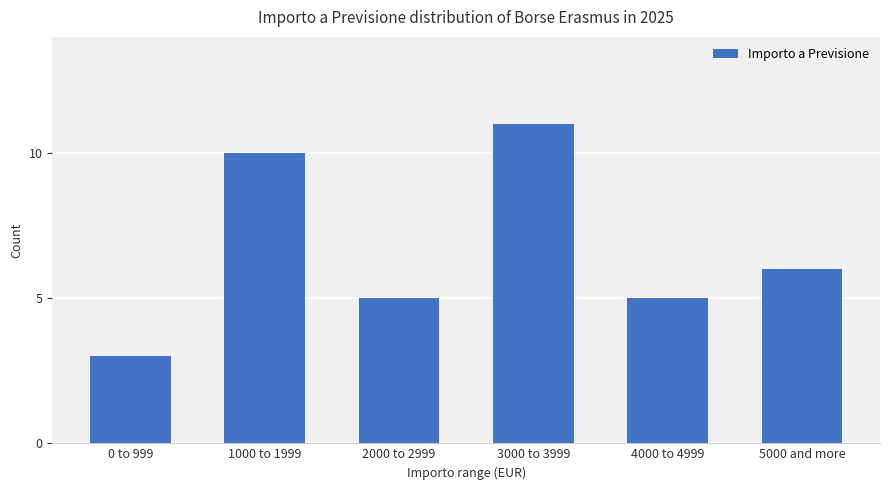

Reading left to right, what are all the values shown in this chart?

0 to 999=3	1000 to 1999=10	2000 to 2999=5	3000 to 3999=11	4000 to 4999=5	5000 and more=6